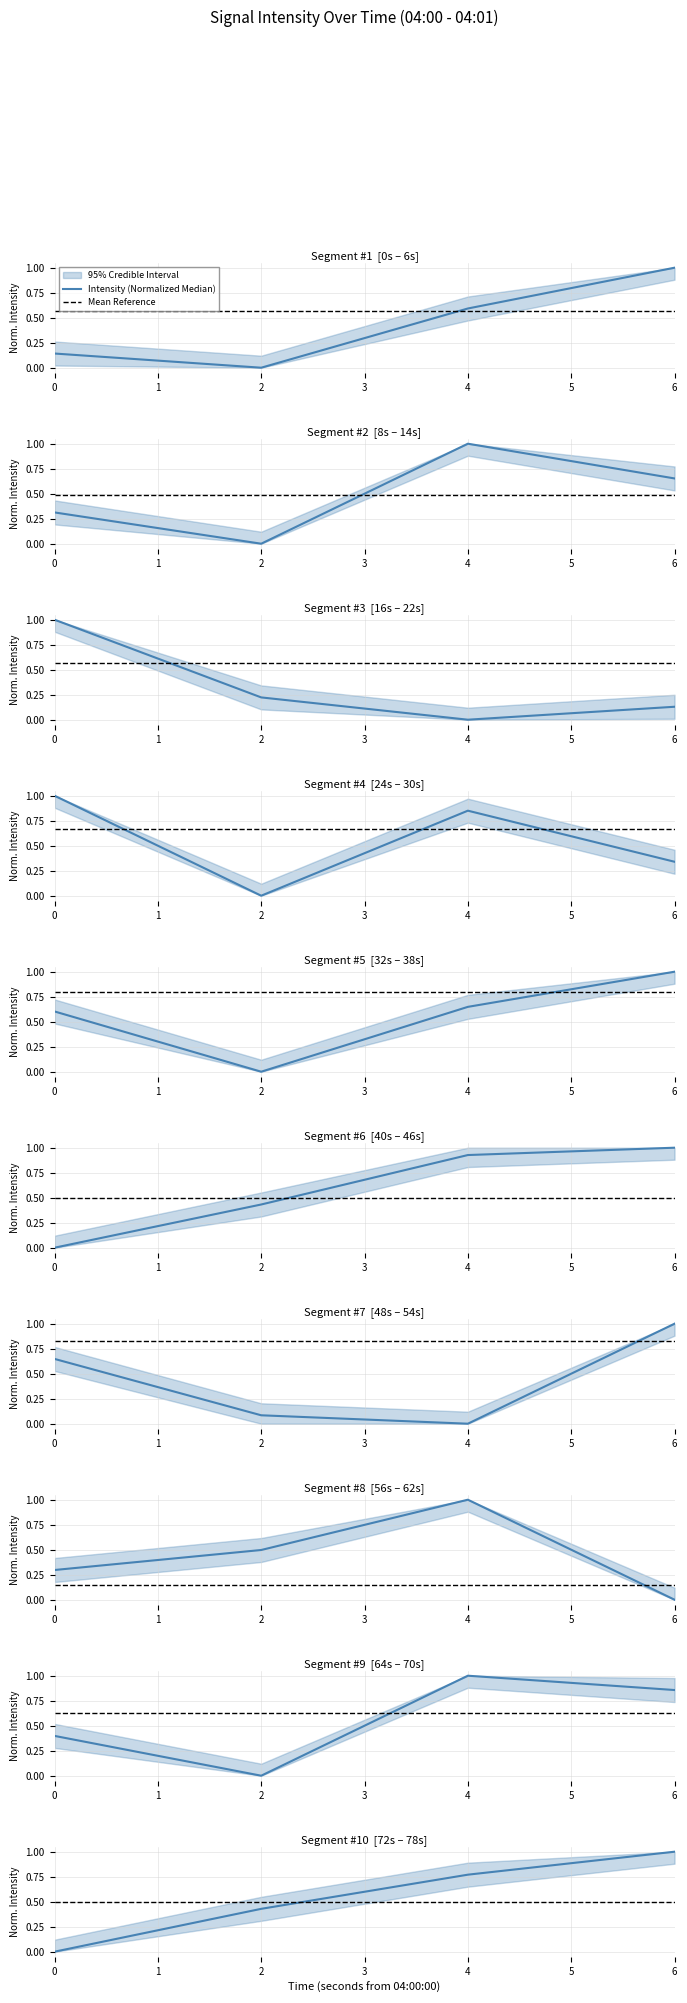

True or false: Mean Reference has more than 1 points higher than both neighbors.

False